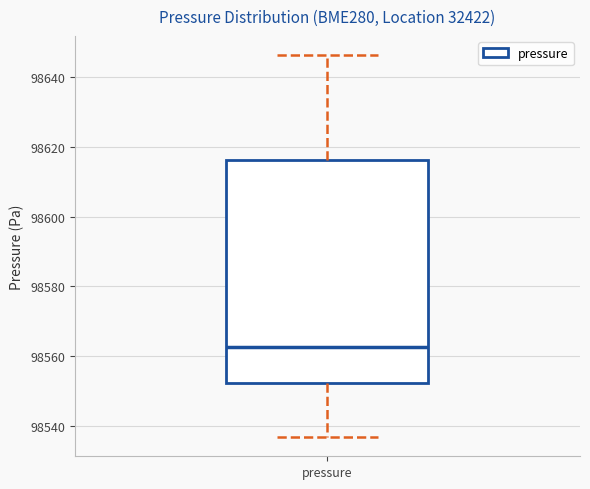

Read this box plot against the y-axis: the position of the median line, the range covered by the box, and the ends of both whiskers. The values are not printed on the chart, so give them approximately, as read against the axis.

median 98562, box 98552 to 98616, whiskers 98536 to 98646